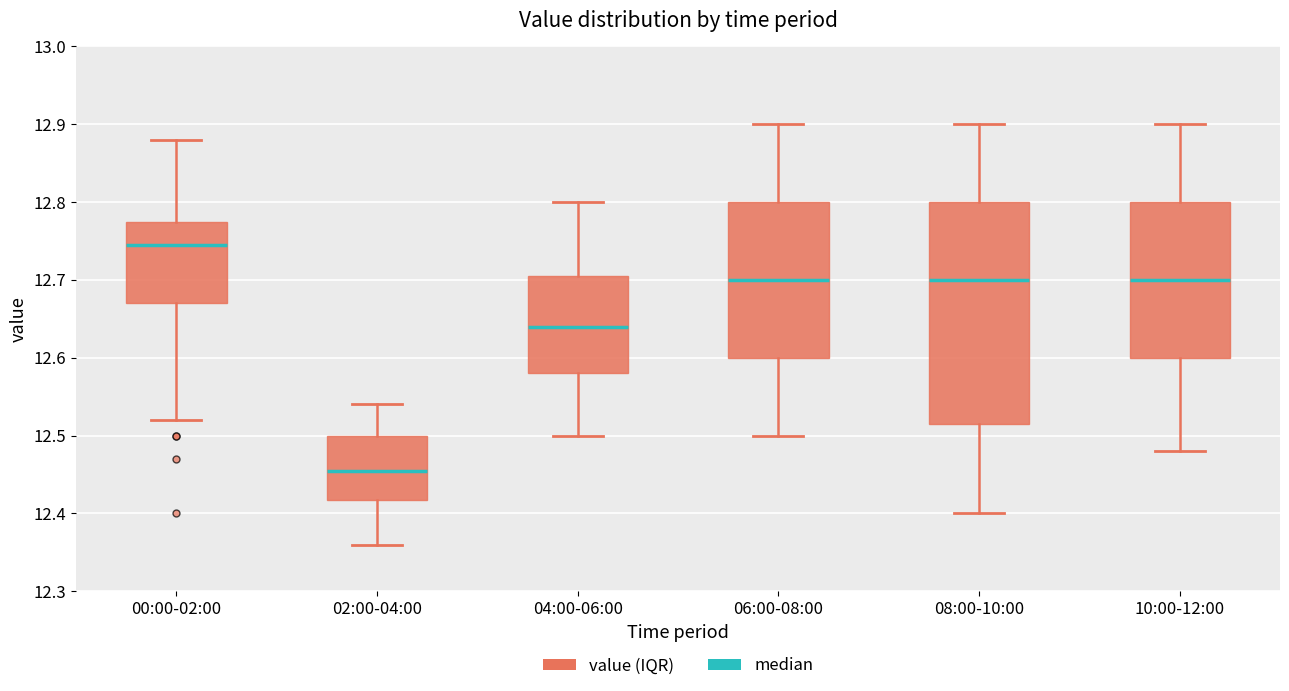

Where does the median line of the box for 02:00-04:00 sit on the y-axis? The values are not printed on the chart, so give them approximately, as read against the axis.

12.46